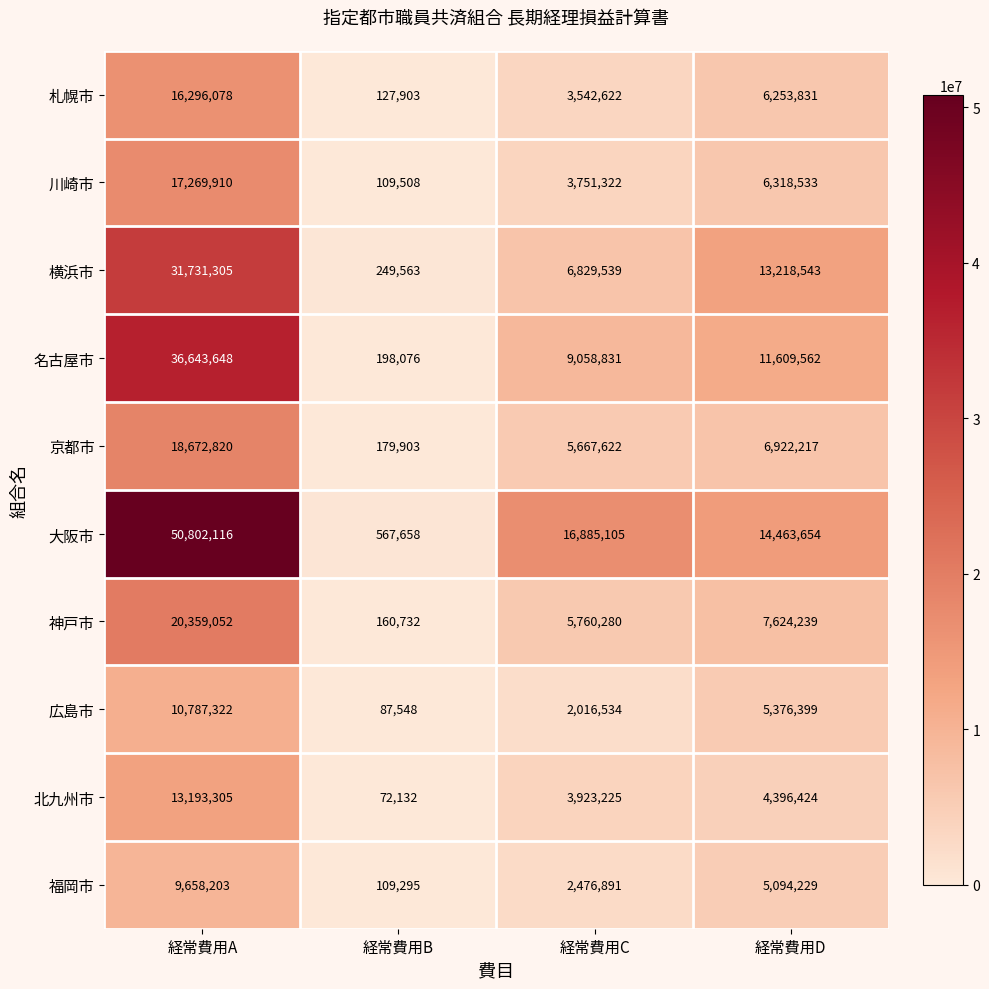

Which label corresponds to the smallest value in the chart?

経常費用B